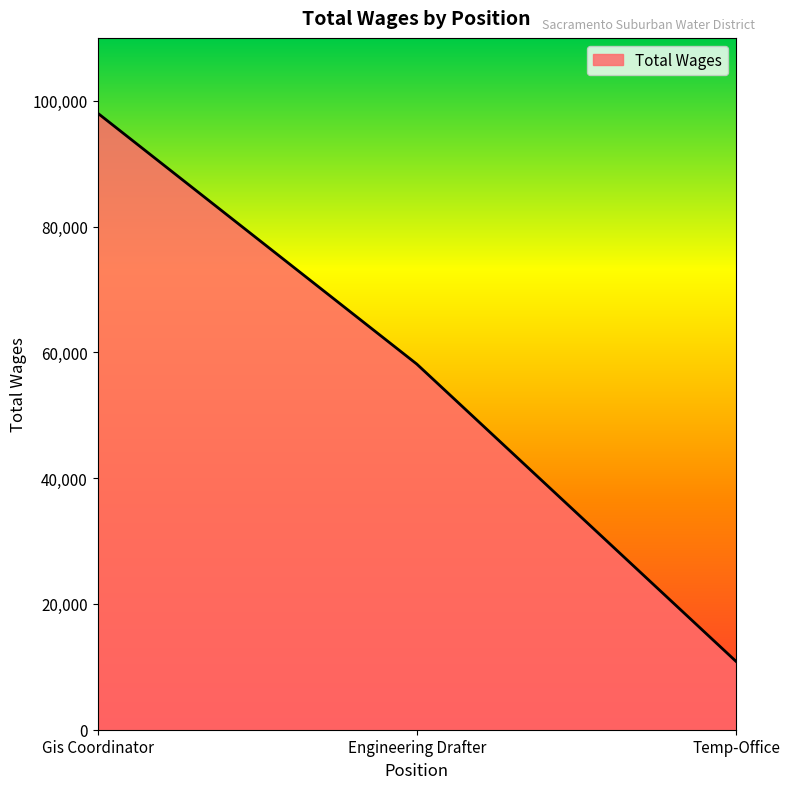

What is the change in value from Gis Coordinator to Engineering Drafter?

-39918